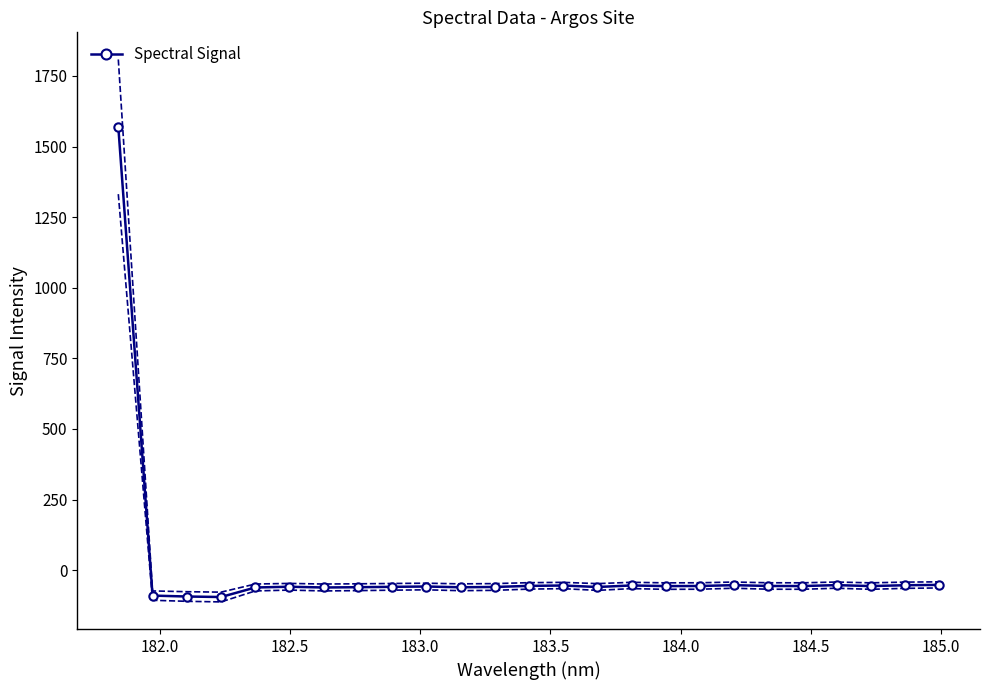

True or false: Spectral Signal has more than 0 points higher than both neighbors.

True